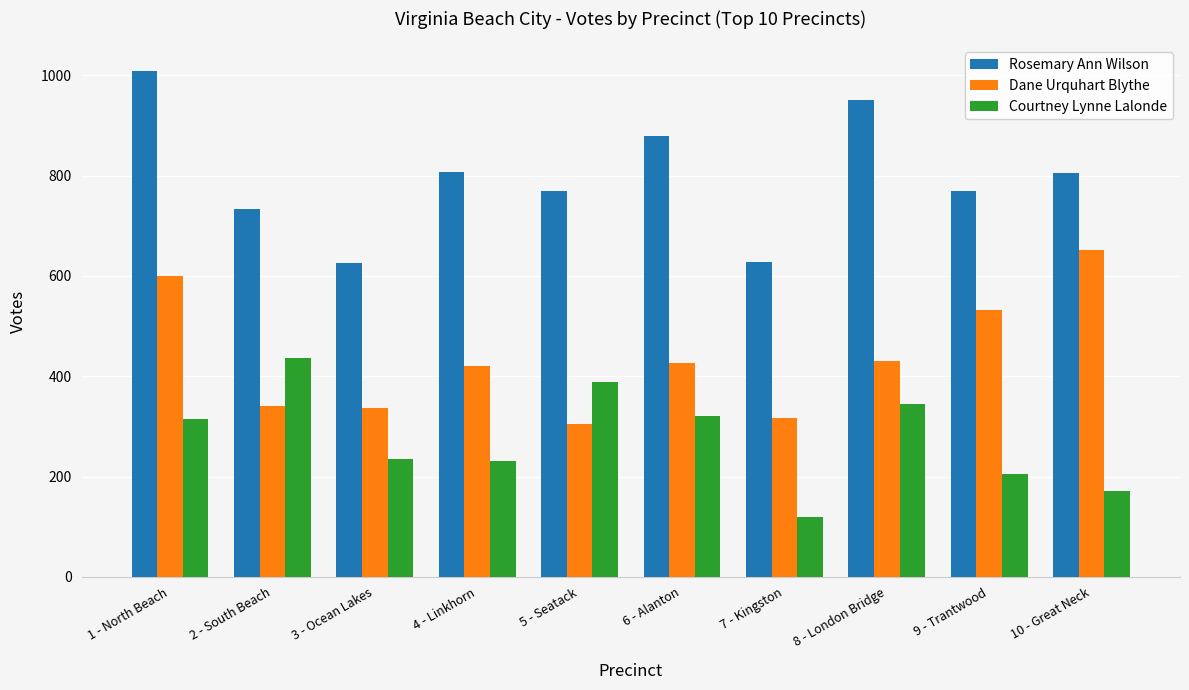

What is the sum of the Dane Urquhart Blythe values at 6 - Alanton and 4 - Linkhorn?

846